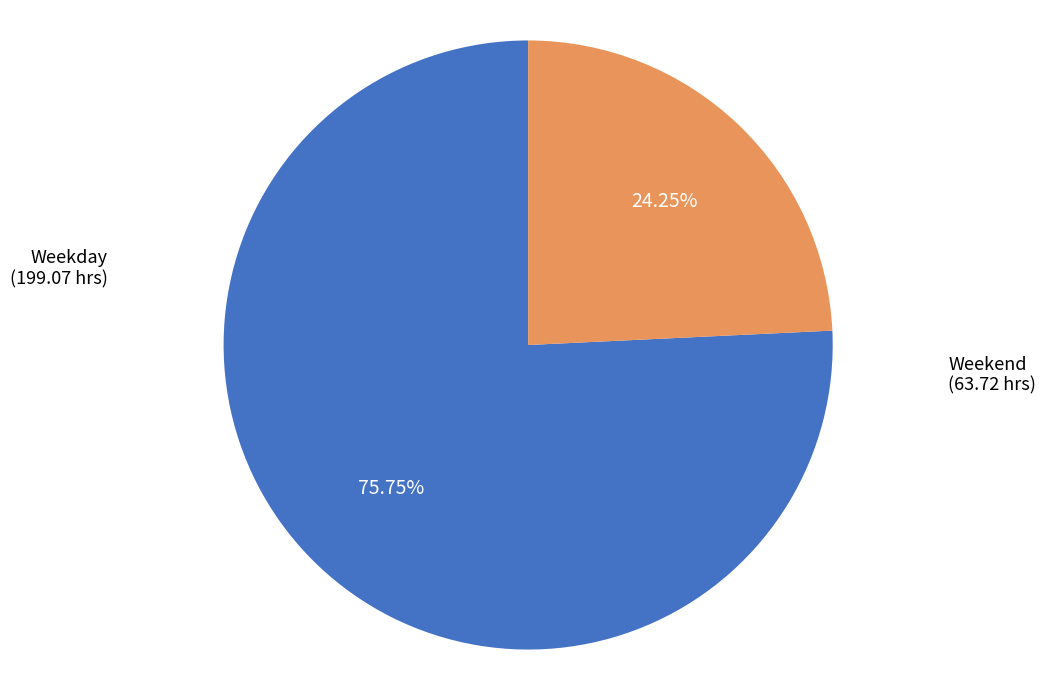

How many segments does this pie chart have?

2